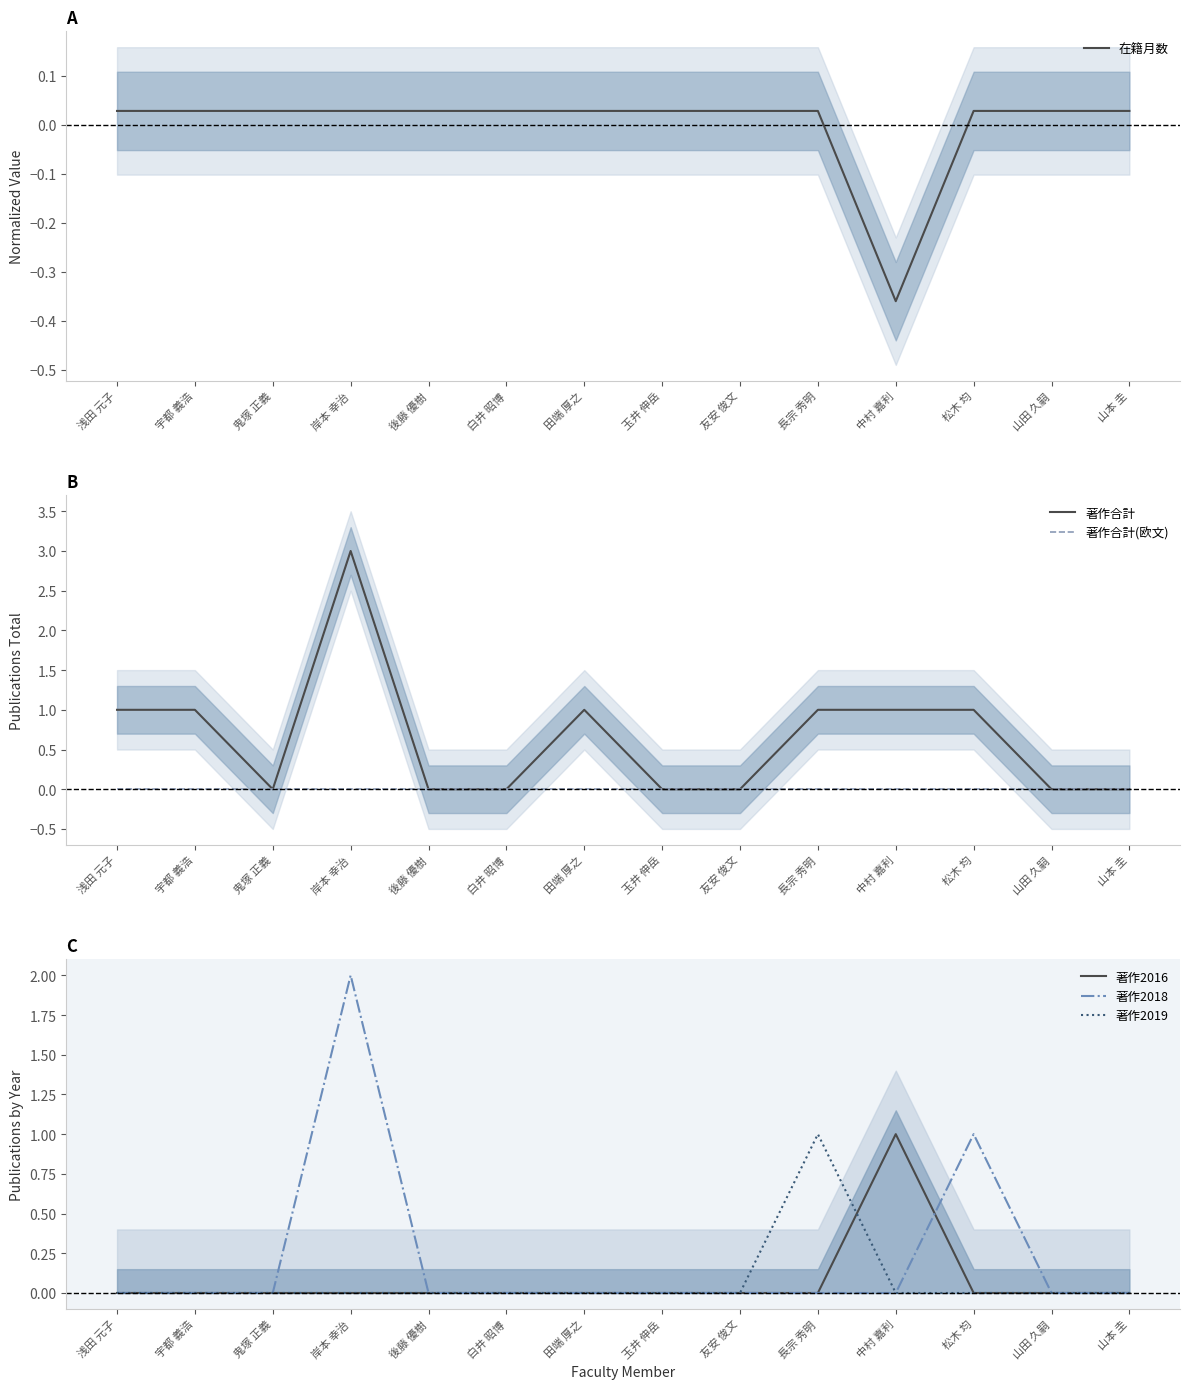

How many values in 著作2016 are above zero?

1